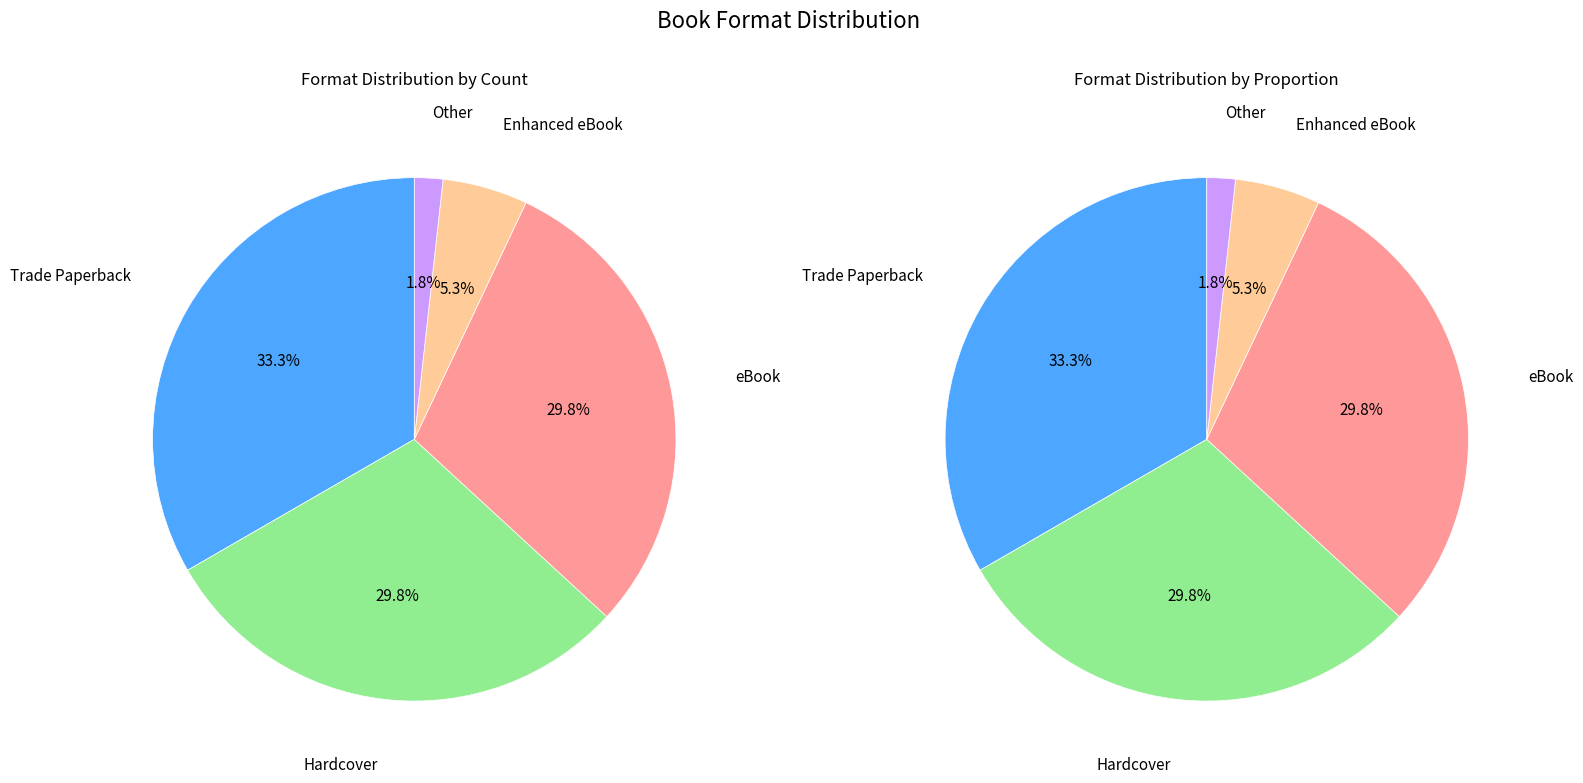

Which slice is the smallest?

Other